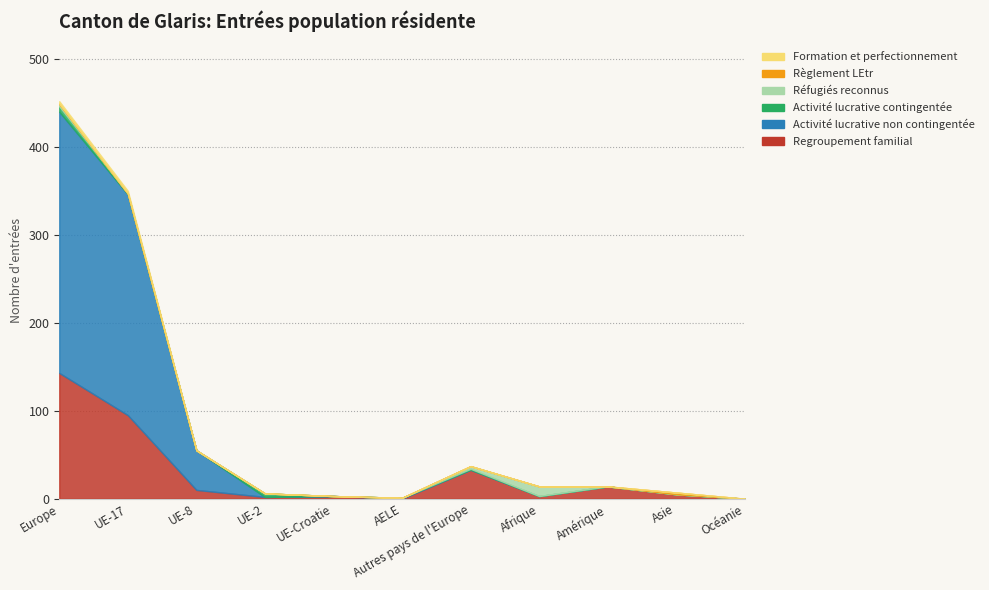

At which label does Regroupement familial reach its peak?

Europe